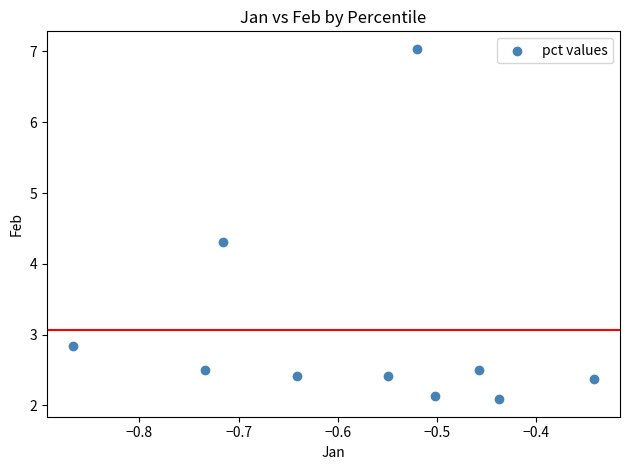

What Y value in the scatter plot is closest to 4?

4.3